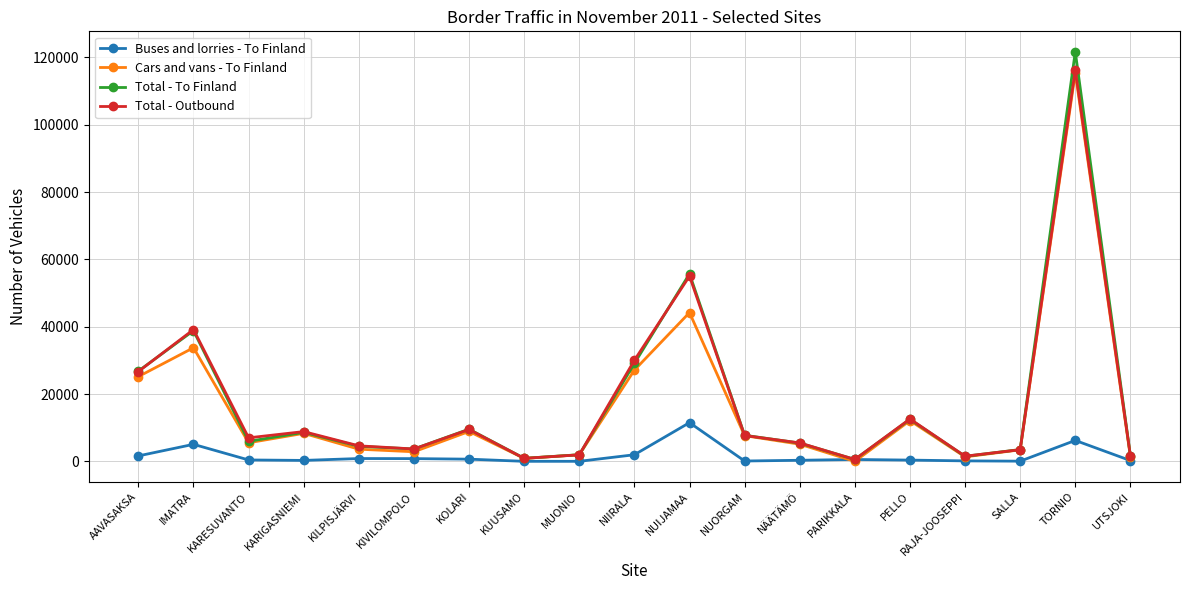

What is the difference between the Total - Outbound values at AAVASAKSA and KILPISJÄRVI?

22066